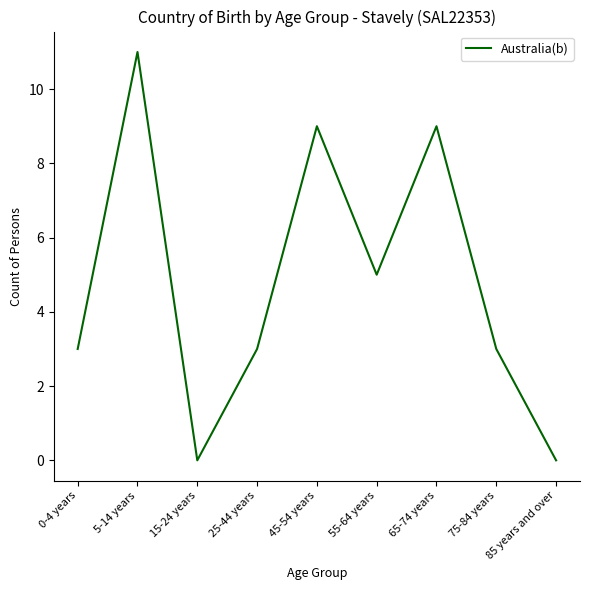

Which label corresponds to the largest value in the chart?

5-14 years